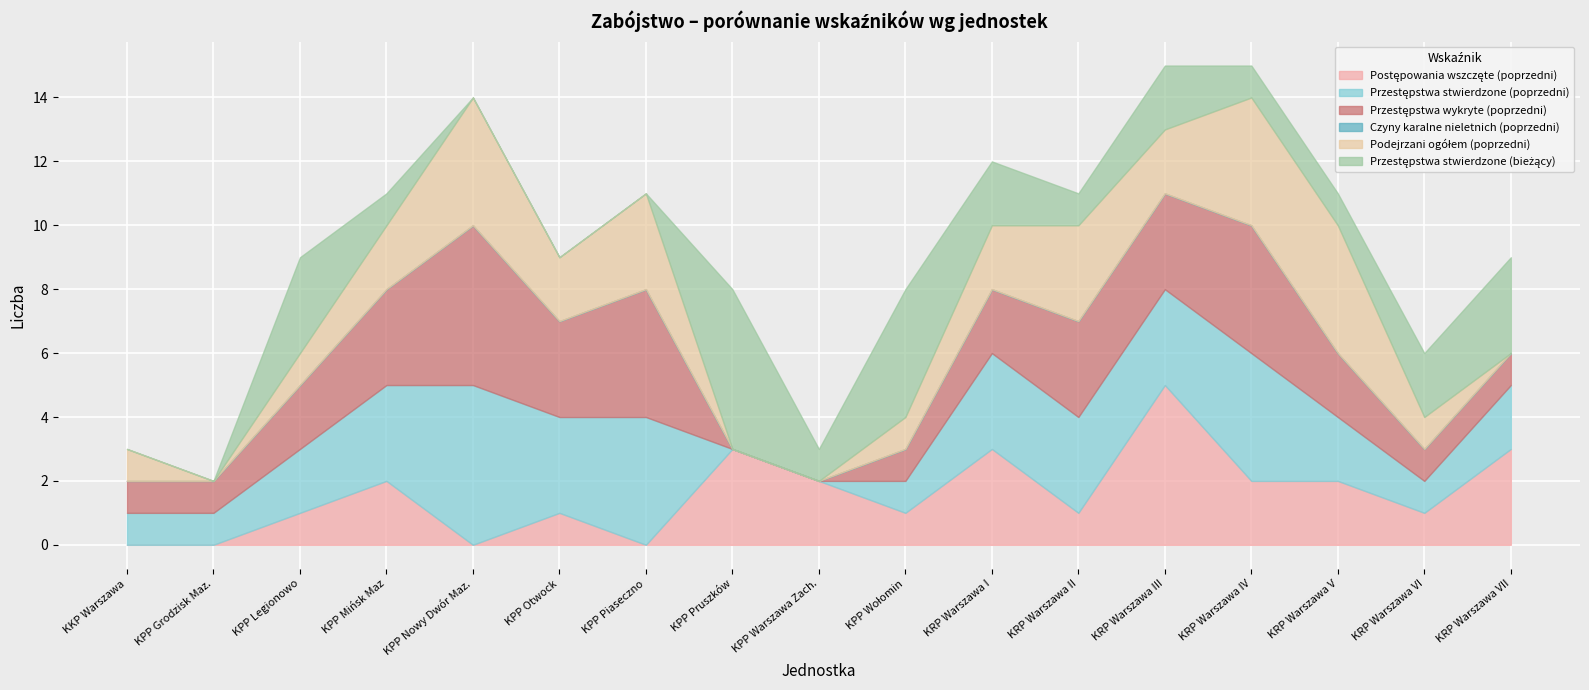

How many values in Przestępstwa stwierdzone (bieżący) are above zero?

12